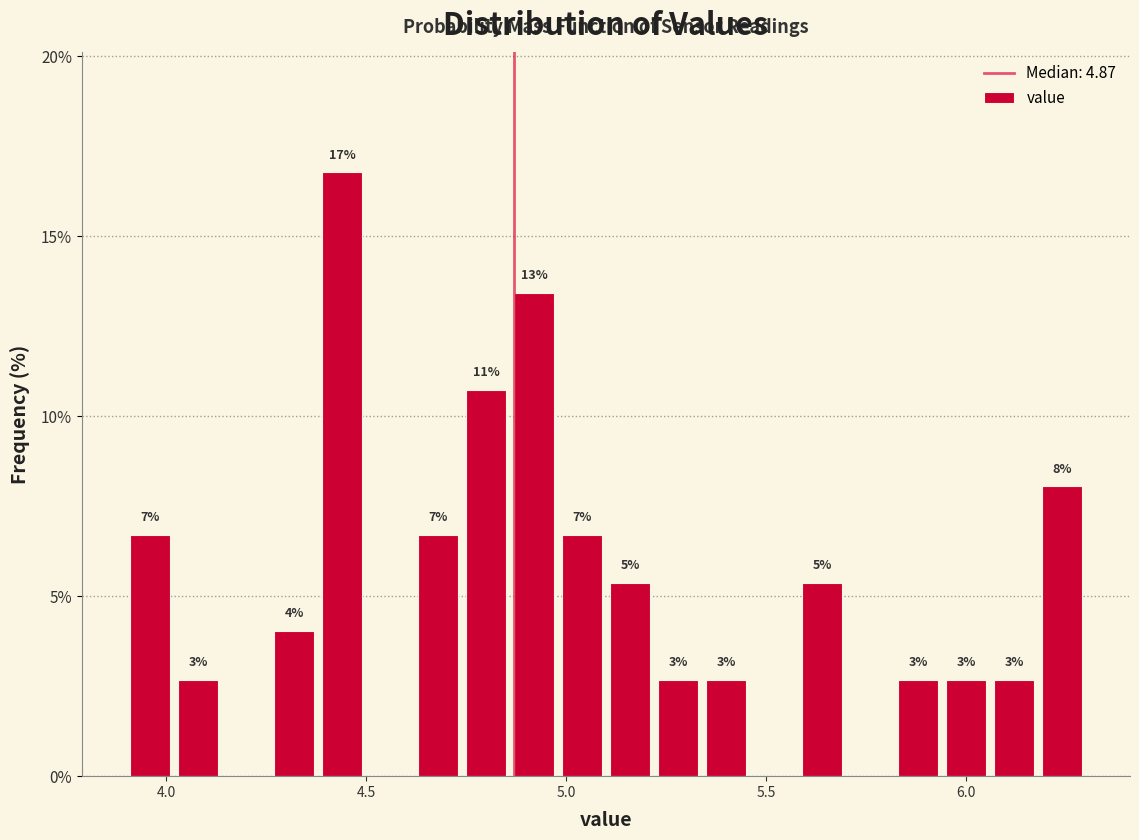

Around what value on the x-axis is the tallest bar? Give the approximate position of its centre, as read against the axis.

4.45